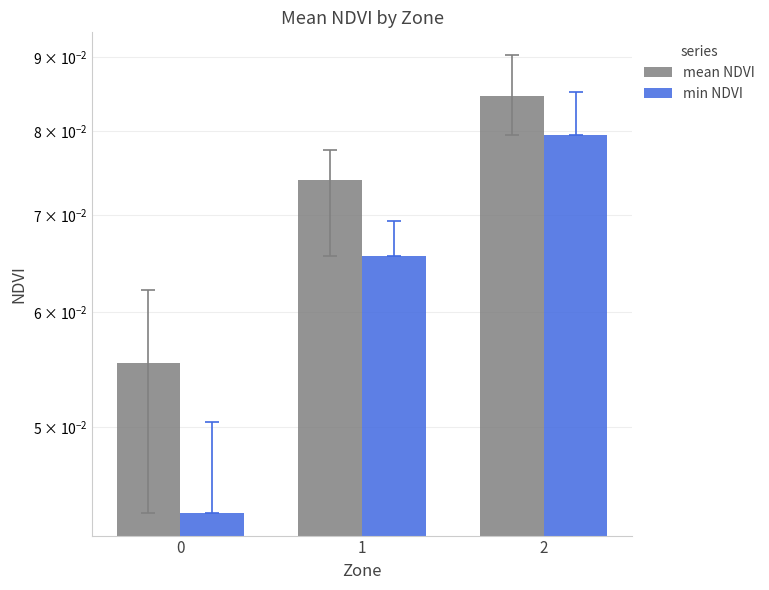

Between 0 and 2, which series saw the biggest shift?

min NDVI